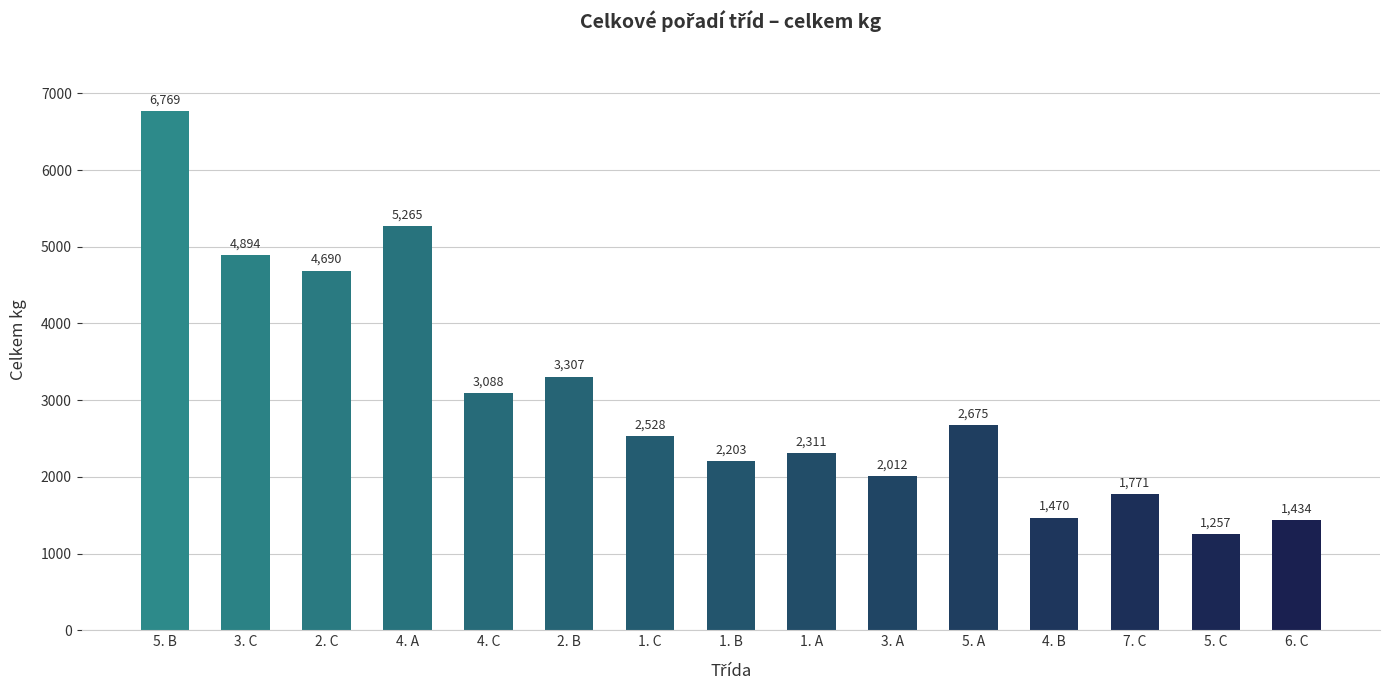

List the labels in order of value, largest first.

5. B, 4. A, 3. C, 2. C, 2. B, 4. C, 5. A, 1. C, 1. A, 1. B, 3. A, 7. C, 4. B, 6. C, 5. C